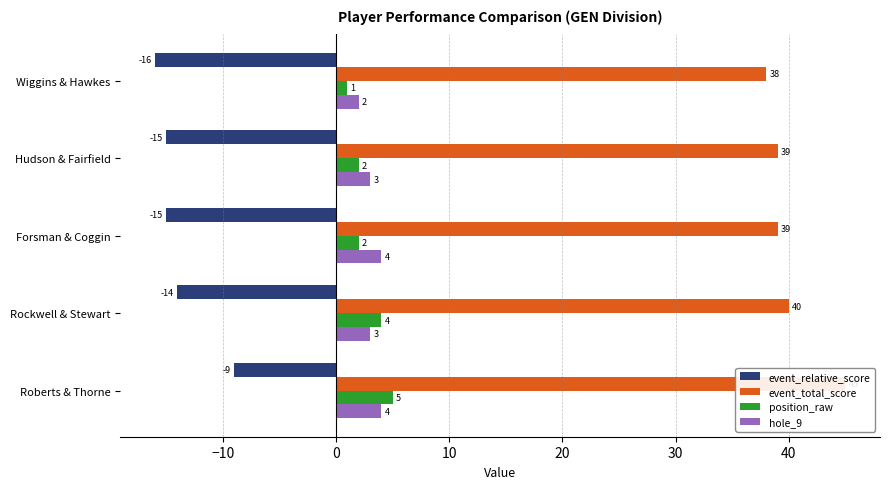

How many groups of bars are there?

5